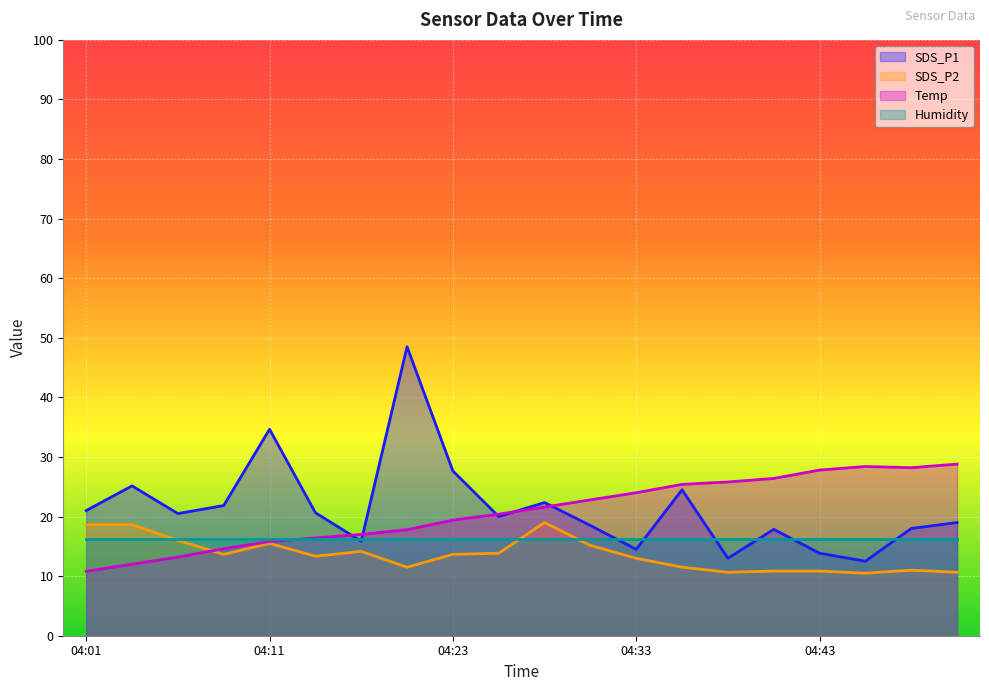

In Temp, how many points are higher than both neighbors (excluding endpoints)?

1